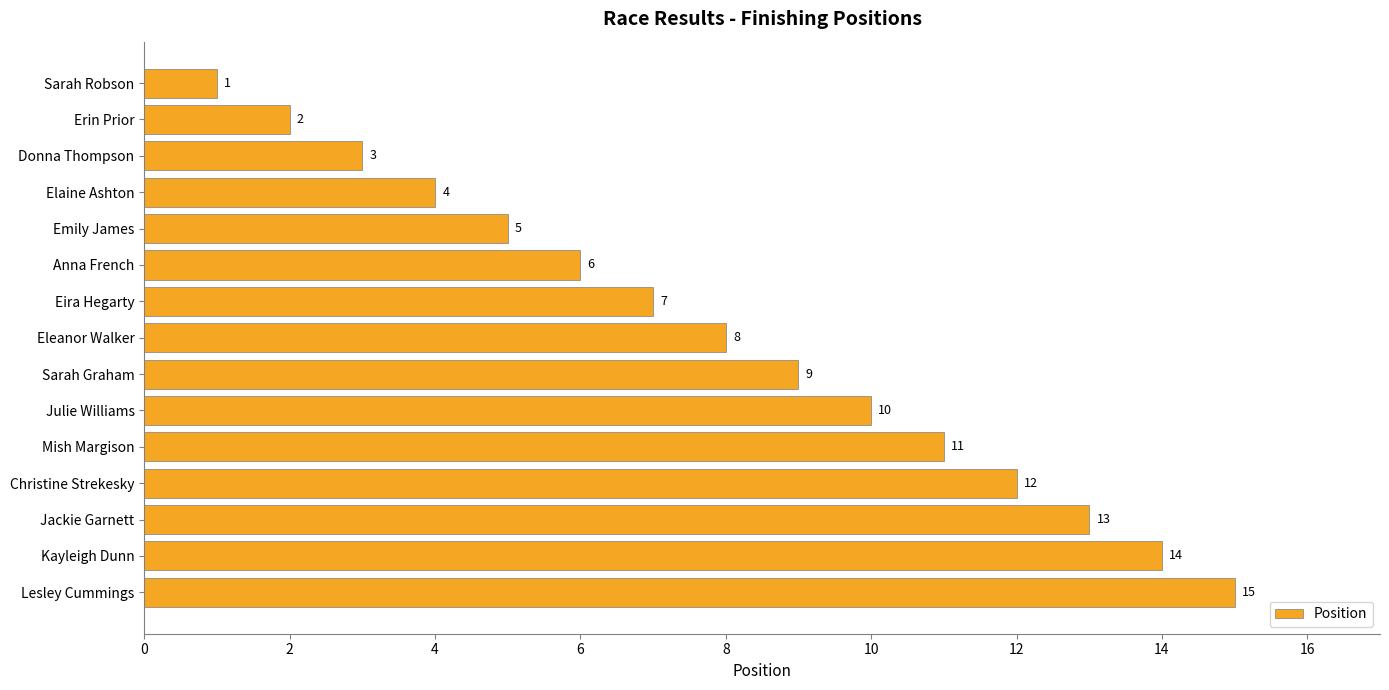

What is the difference between the second highest and second lowest values?

12